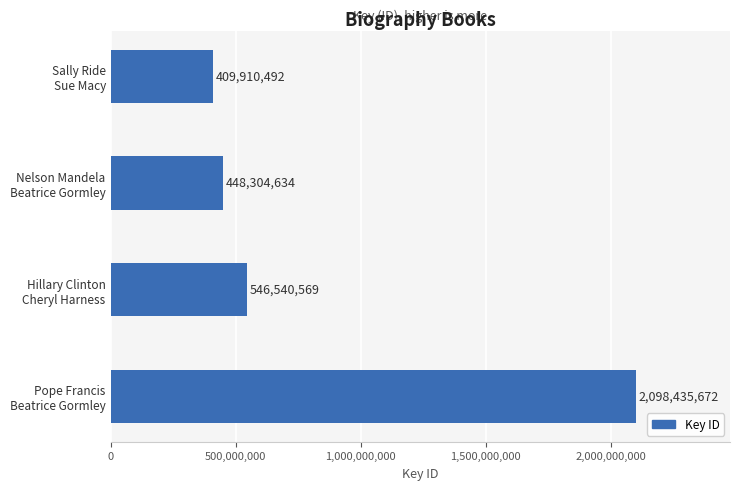

Rank the categories by value from highest to lowest.

Pope Francis
Beatrice Gormley, Hillary Clinton
Cheryl Harness, Nelson Mandela
Beatrice Gormley, Sally Ride
Sue Macy